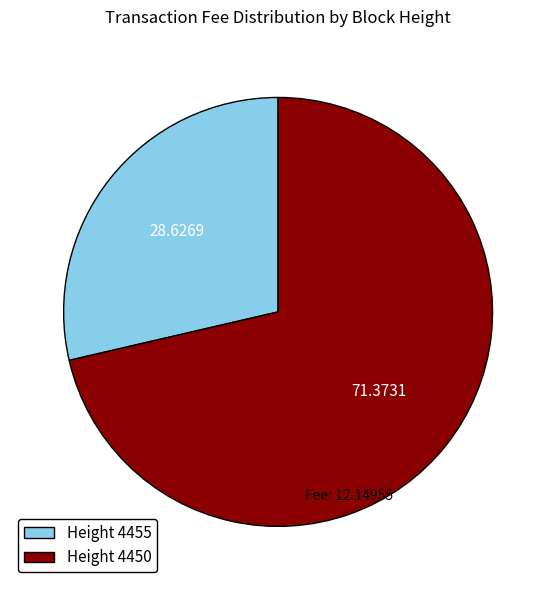

Which has a higher value, Height 4455 or Height 4450?

Height 4450